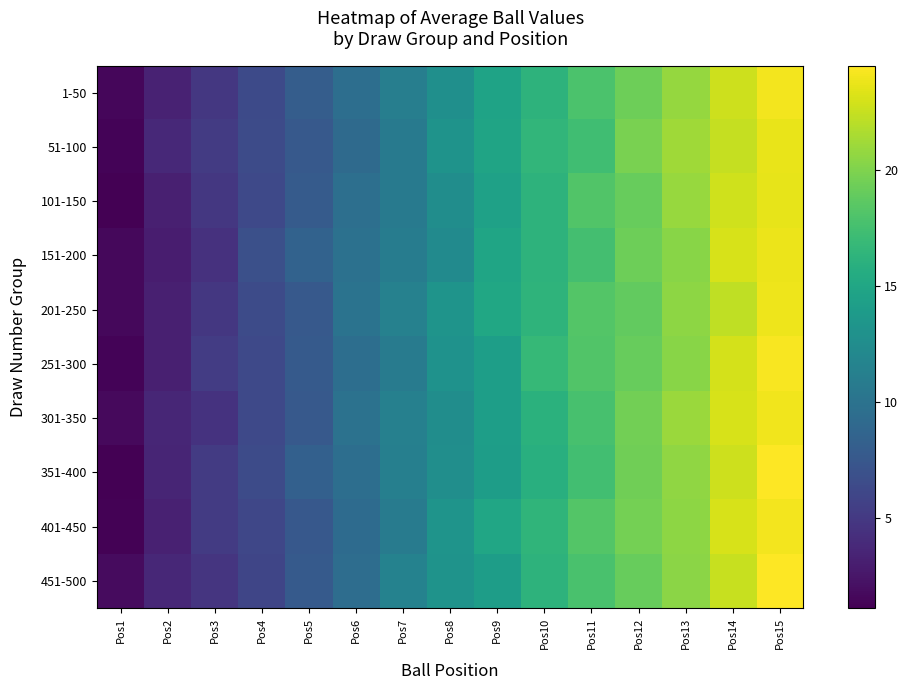

At which category does the chart reach its minimum across all series?

Pos1